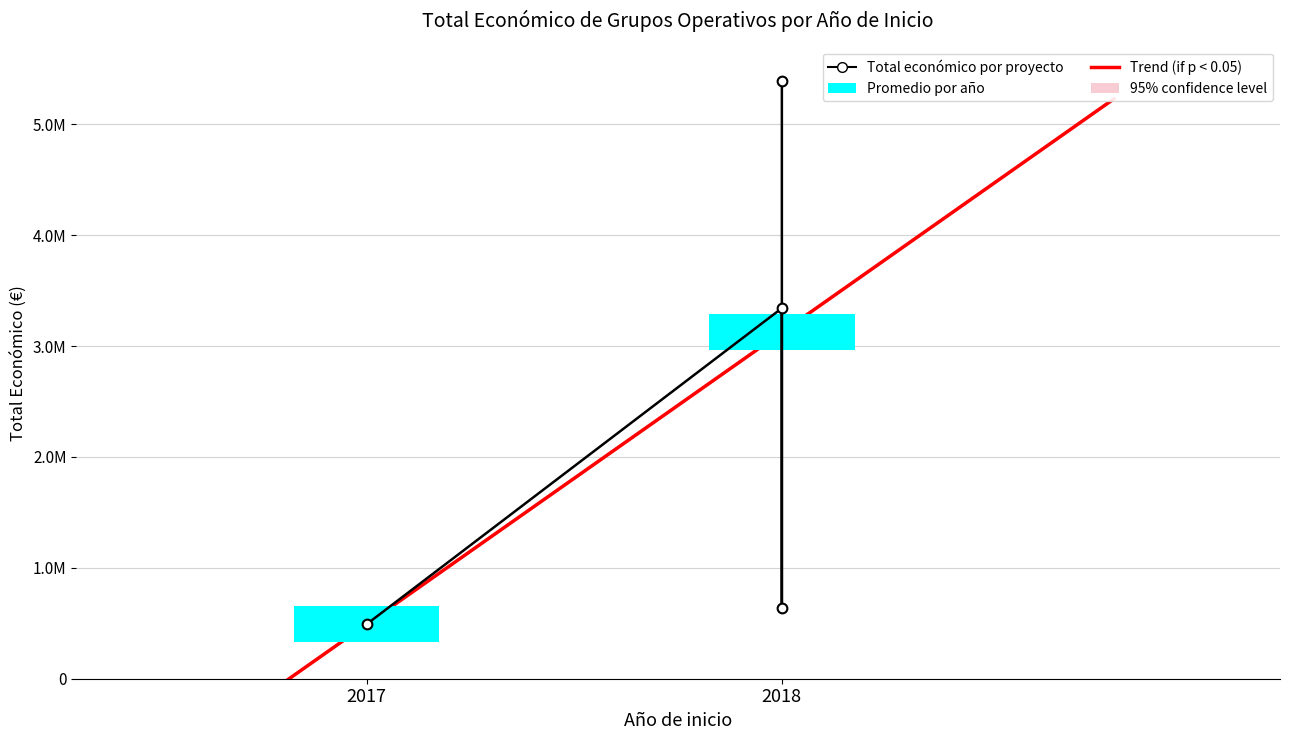

At which label does the data first exceed 3342252?

2018